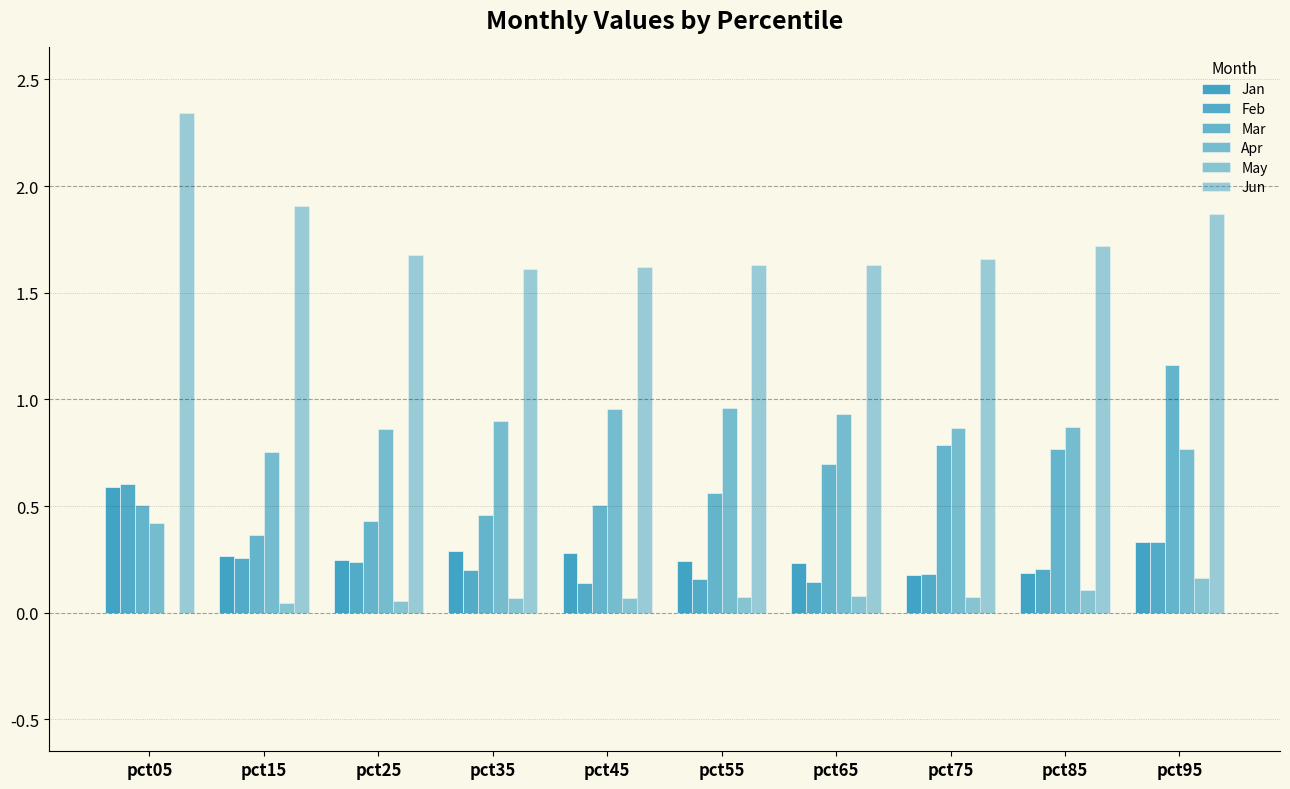

The value of Apr at pct75 is 0.9. True or false?

True